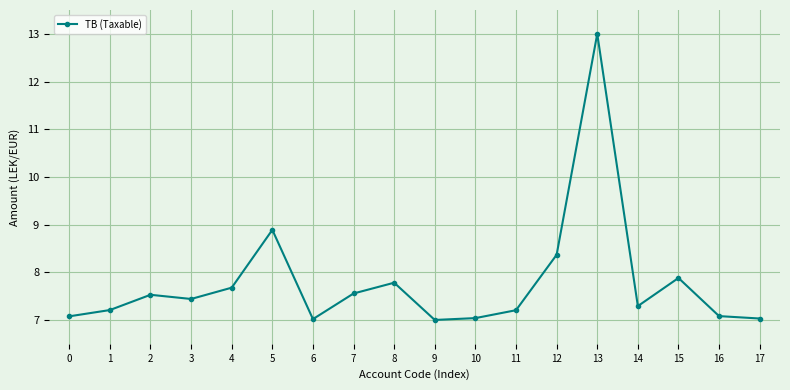

Where is the first local maximum?

2